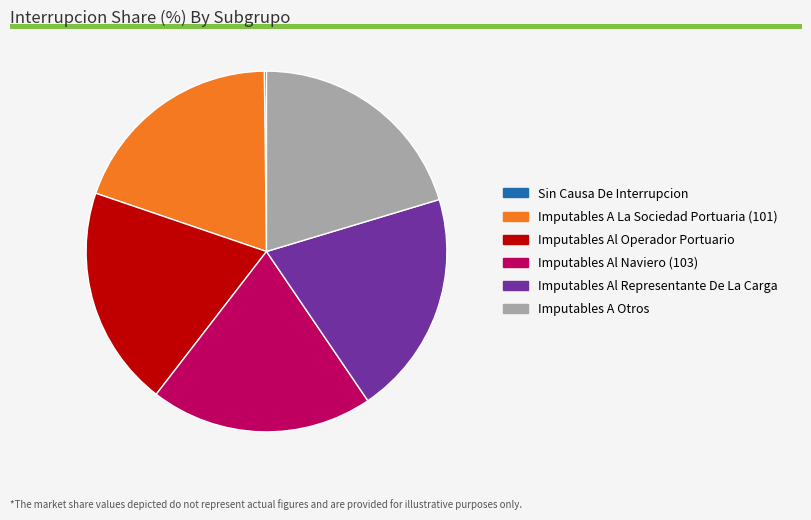

Is the sum of Imputables A La Sociedad Portuaria (101) and Imputables A Otros greater than half?

No